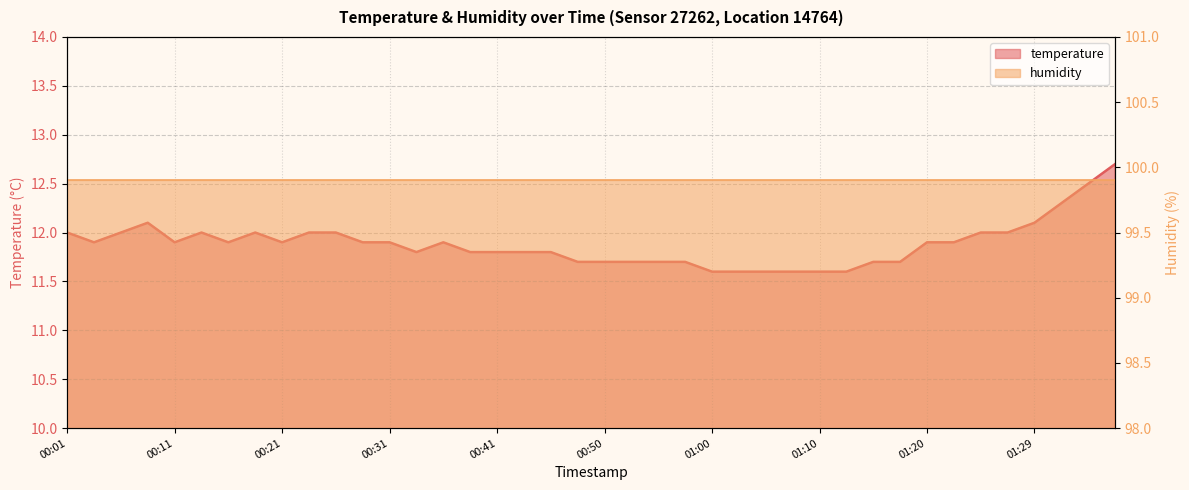

The value at 01:10 is 11.6. True or false?

True